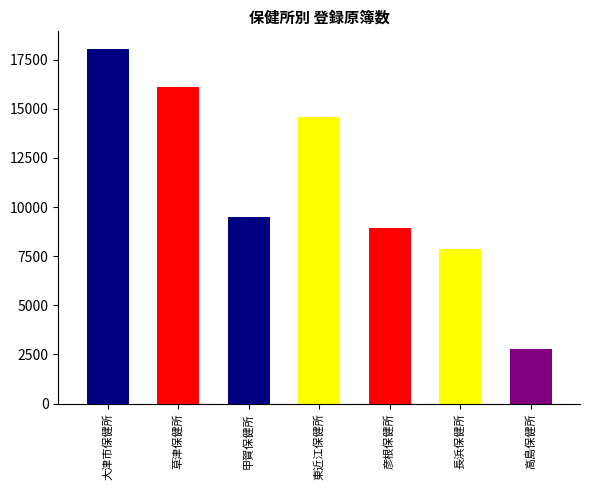

What is the change in value from 彦根保健所 to 長浜保健所?

-1075